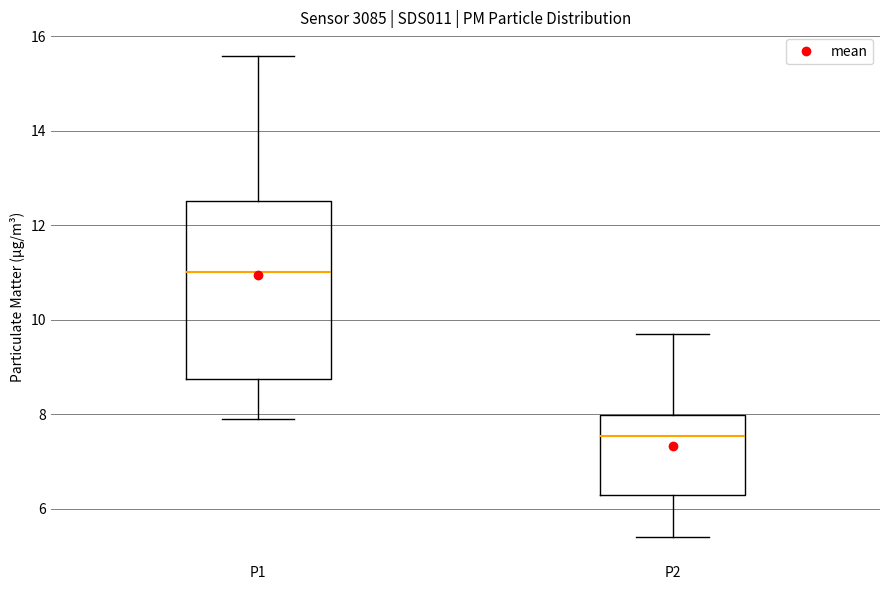

Where is the lower edge of the box for P2 on the y-axis? The values are not printed on the chart, so give them approximately, as read against the axis.

6.2